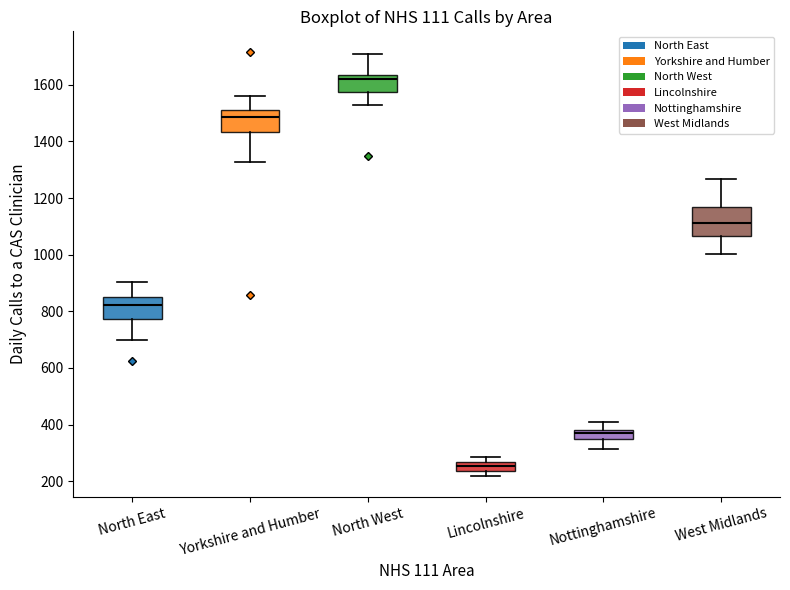

Reading left to right, read every box against the y-axis: the position of its median line, the range the box covers, and the ends of its whiskers. The values are not printed on the chart, so give them approximately, as read against the axis.

North East: median 820, box 780 to 840, whiskers 700 to 900
Yorkshire and Humber: median 1480, box 1440 to 1500, whiskers 1320 to 1560
North West: median 1620, box 1580 to 1640, whiskers 1520 to 1700
Lincolnshire: median 260 (inside the box), box 240 to 260, whiskers 220 to 280
Nottinghamshire: median 360, box 340 to 380, whiskers 320 to 420
West Midlands: median 1120, box 1060 to 1180, whiskers 1000 to 1260